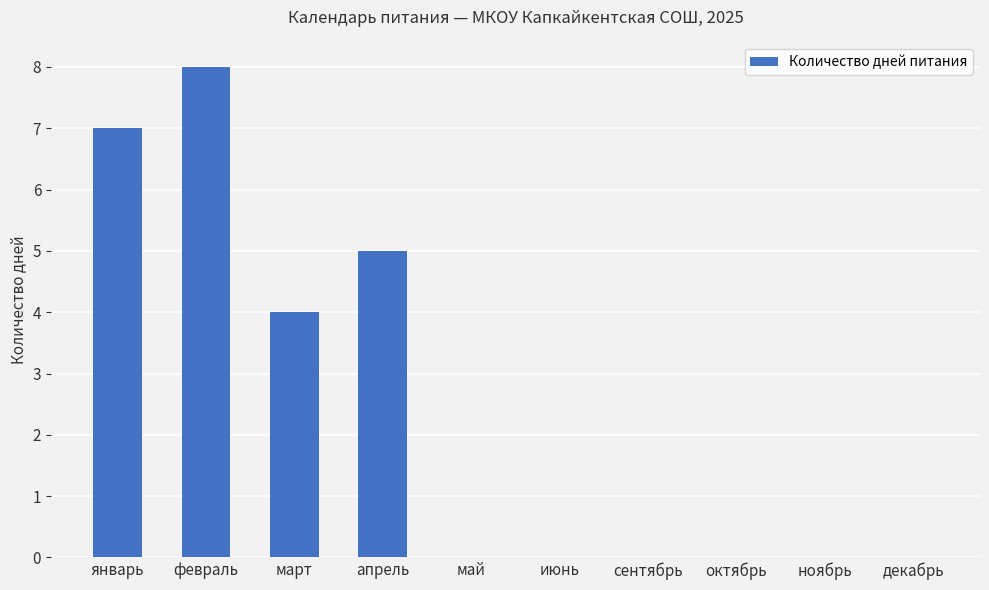

Which category has the highest value across all series?

февраль